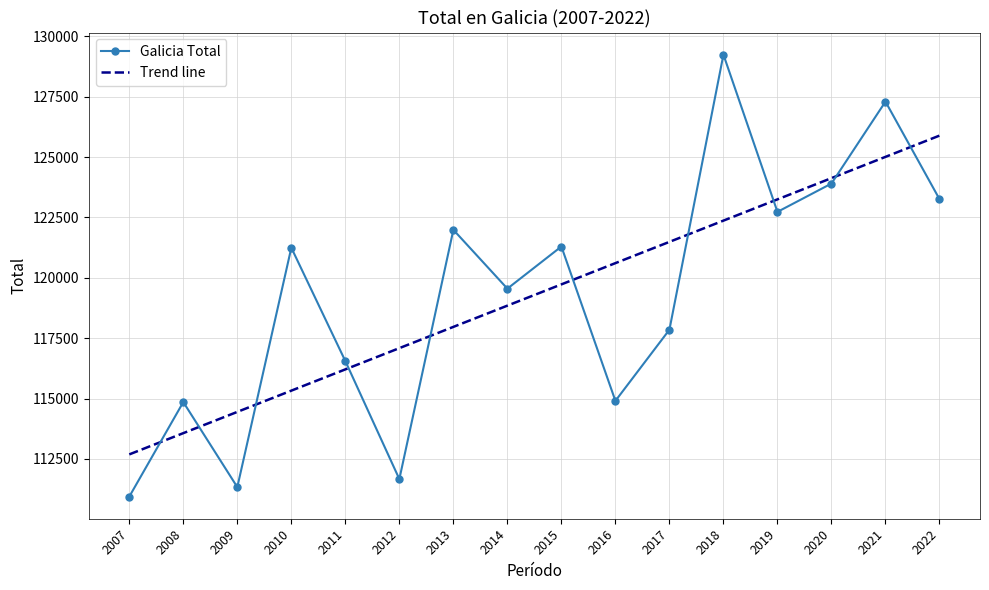

Read the Galicia Total value at 2016.

114906.0